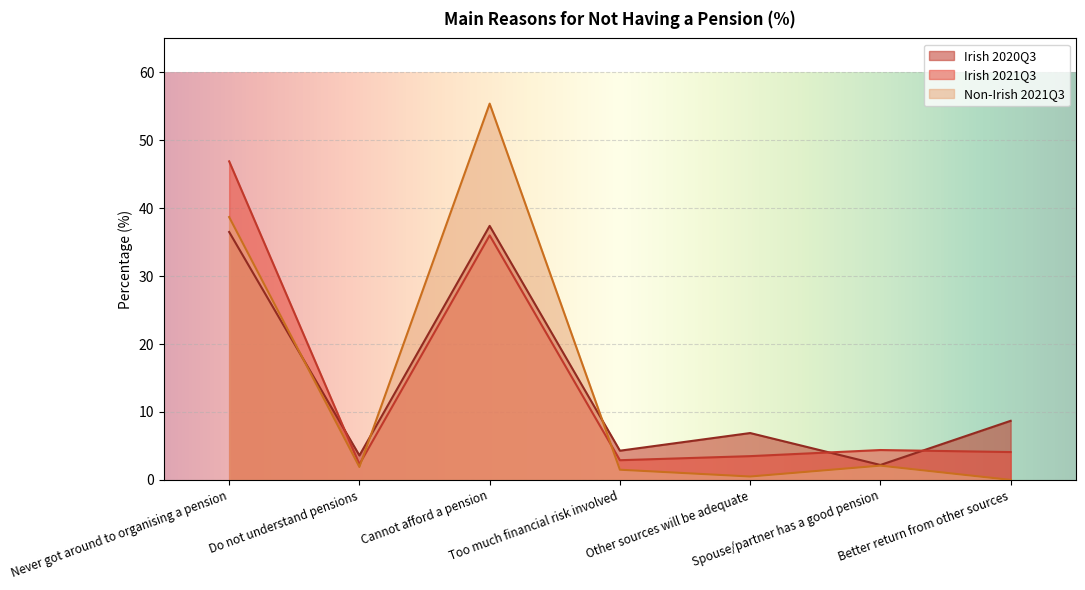

List the series in order of their peak value, lowest first.

Irish 2020Q3, Irish 2021Q3, Non-Irish 2021Q3